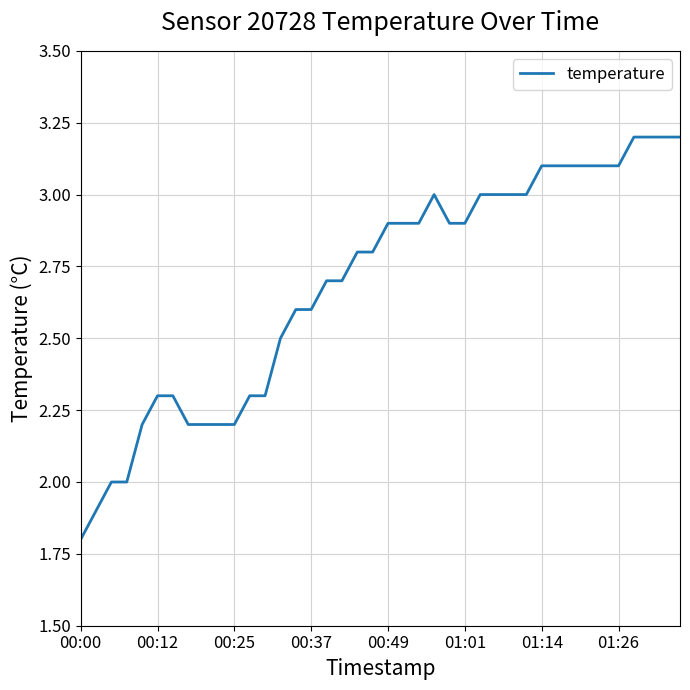

What is the difference between the maximum and minimum values?

1.4